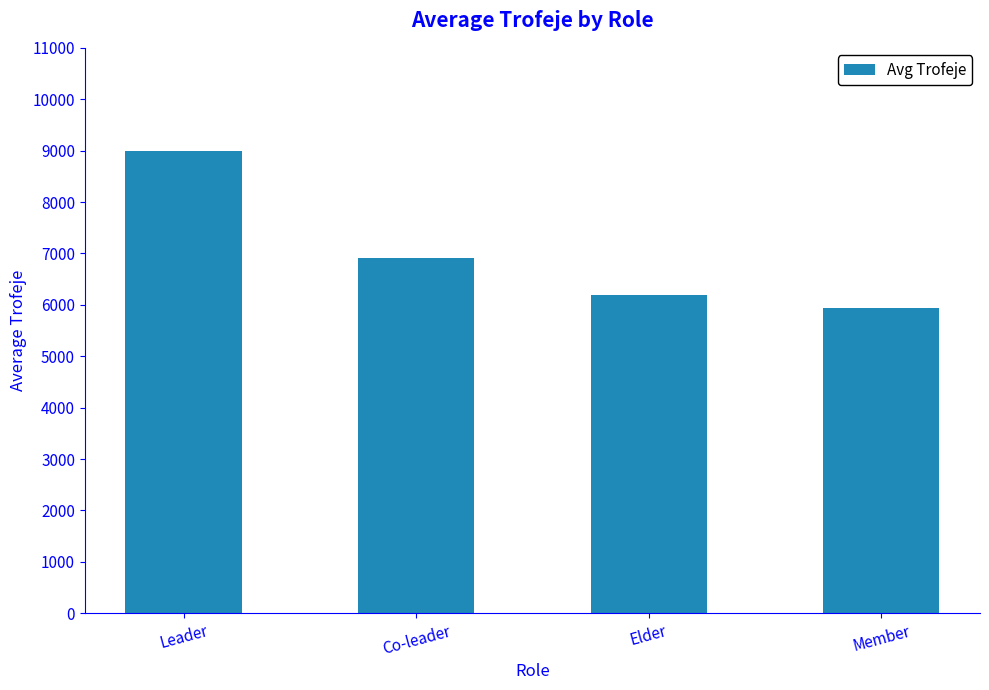

The chart shows a value of 6914.6 at Co-leader. True or false?

True